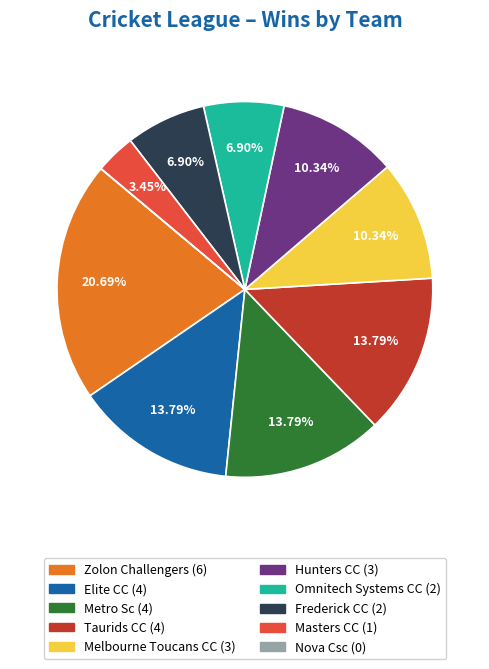

Is there a majority slice in this chart?

No